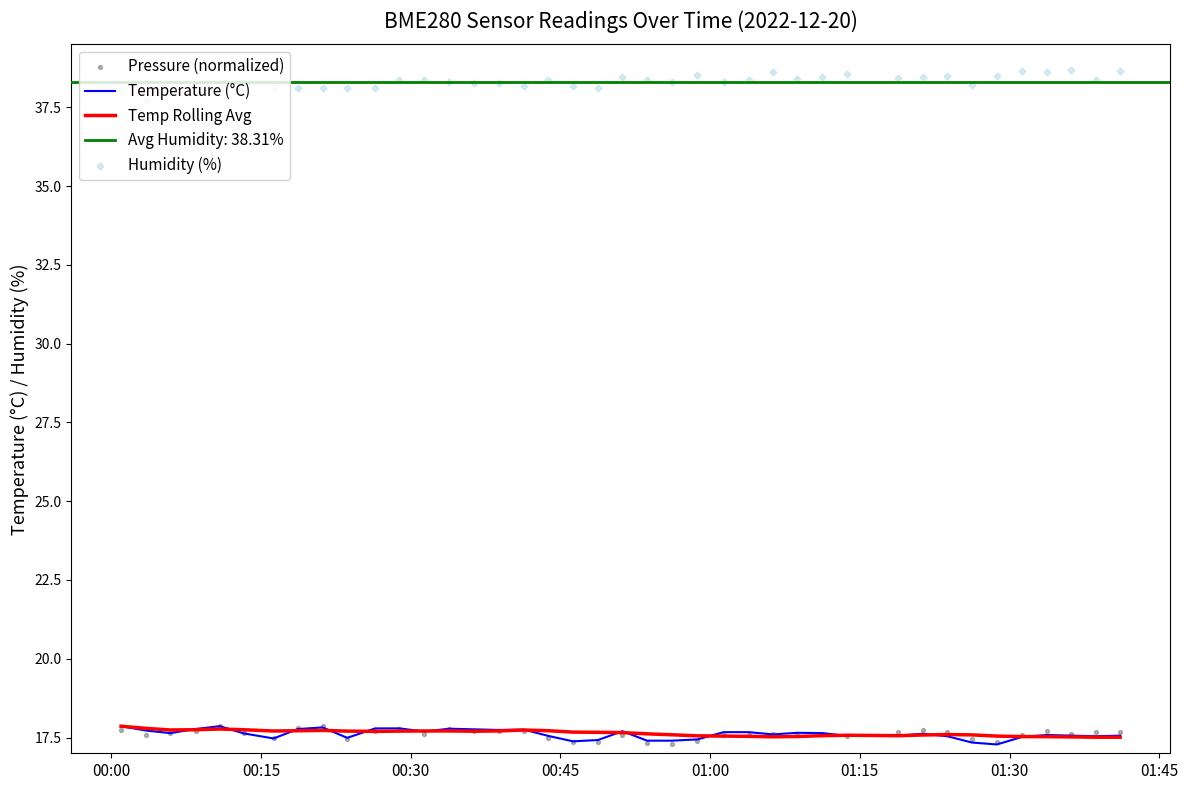

What is the lowest value of the Temperature (°C) series?

17.3